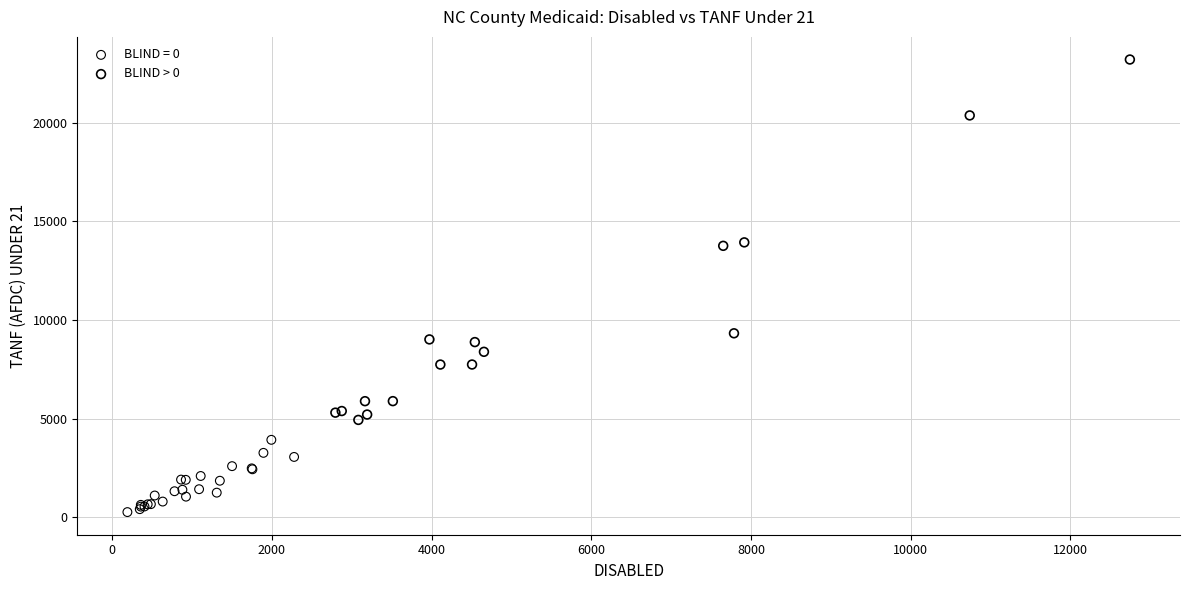

Which series contains the lowest Y value?

BLIND = 0